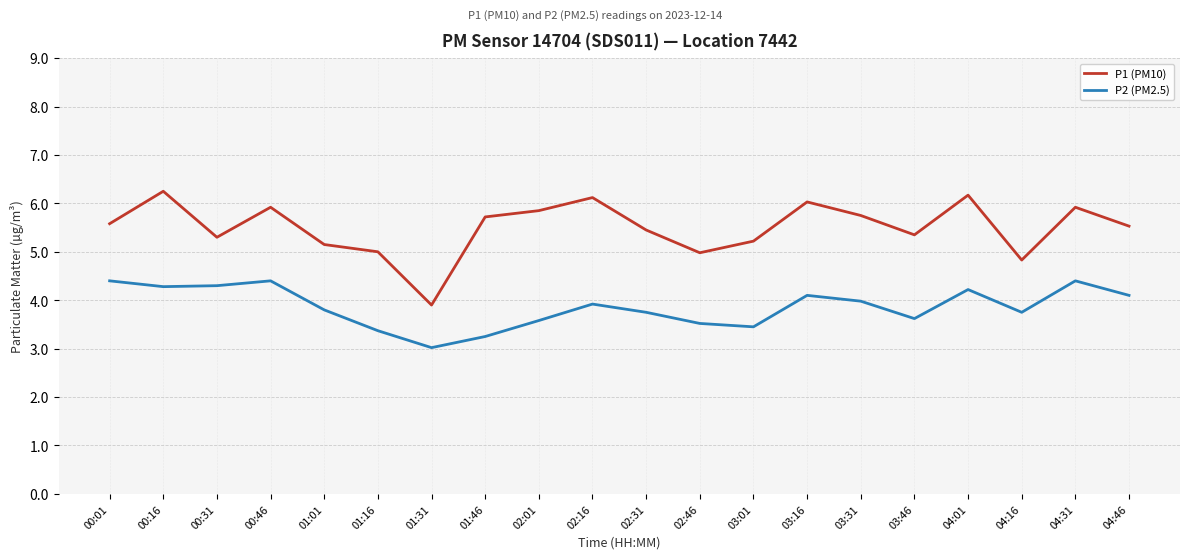

True or false: P2 (PM2.5) has a value of 2.8 at 04:46.

False